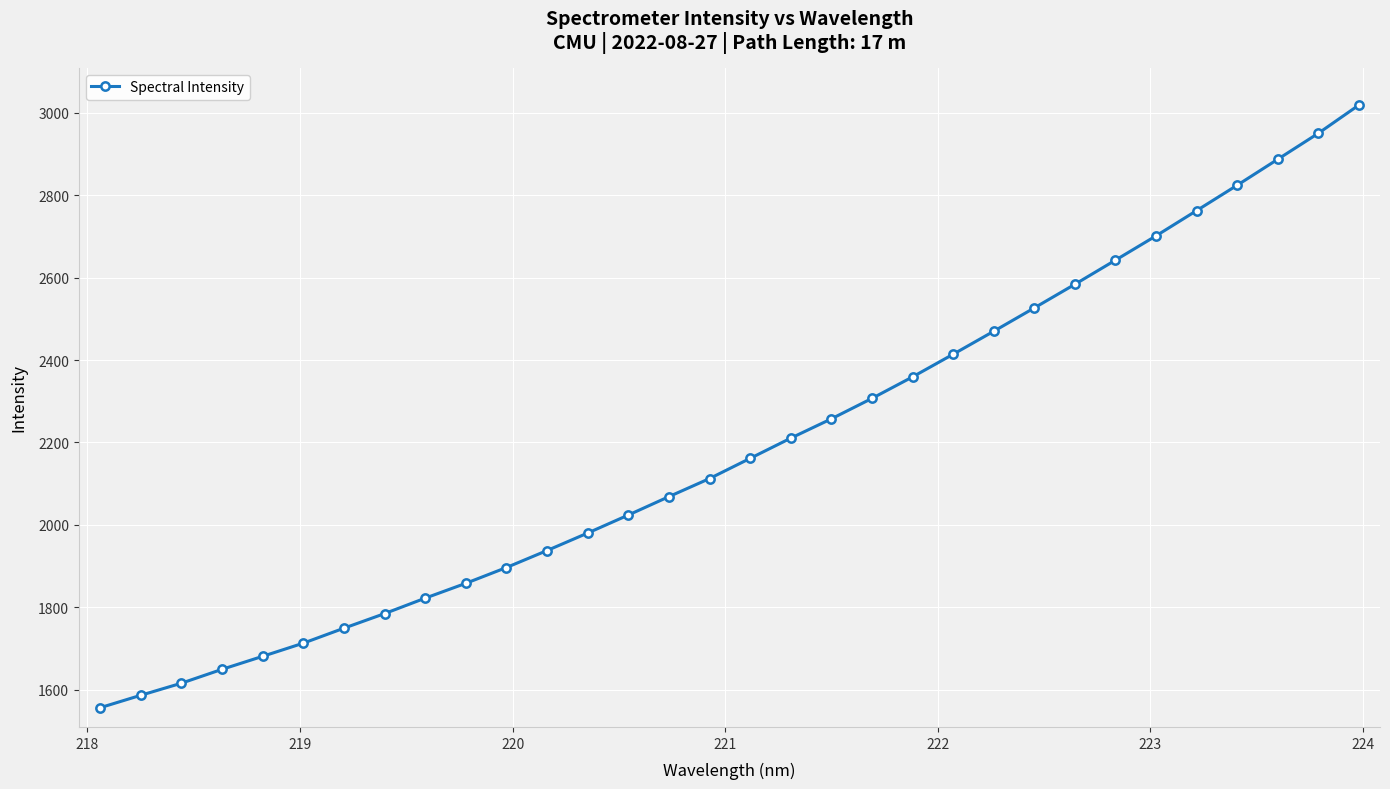

What is the value of the 32nd point from the left?

3018.7